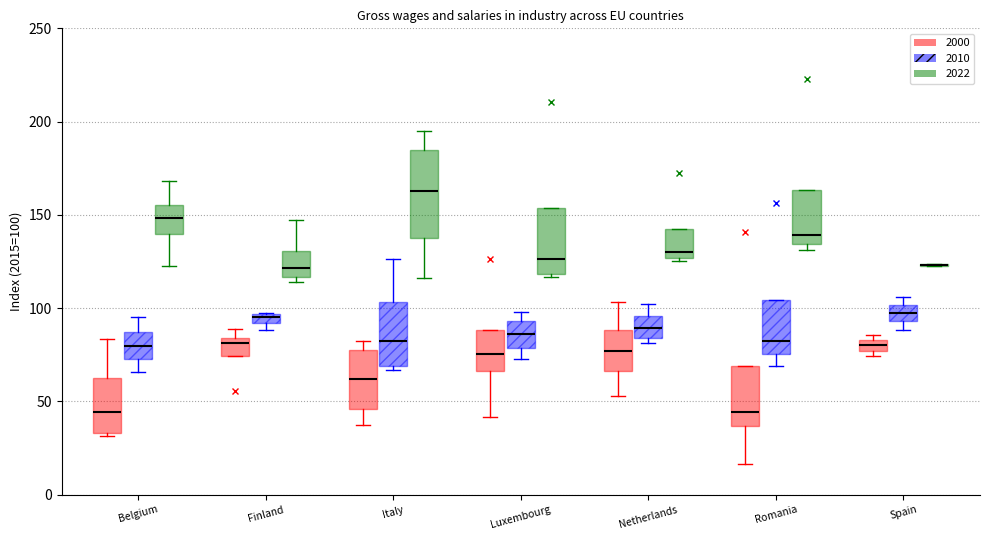

Comparing the boxes themselves (not the whiskers), which one is the tallest?

Italy (2022)